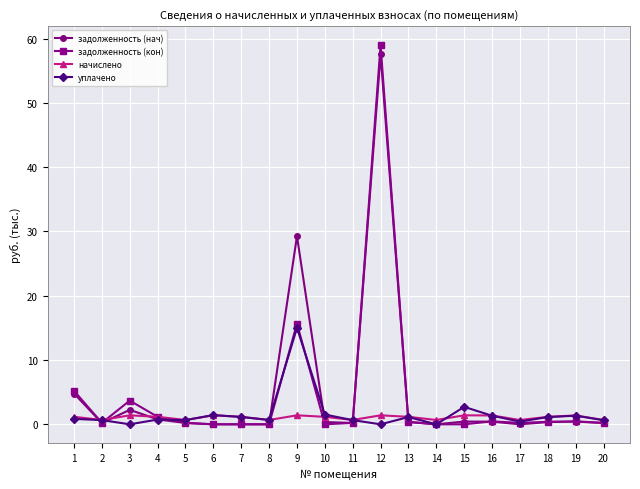

The задолженность (нач) series shows 78.2 at 12. True or false?

False